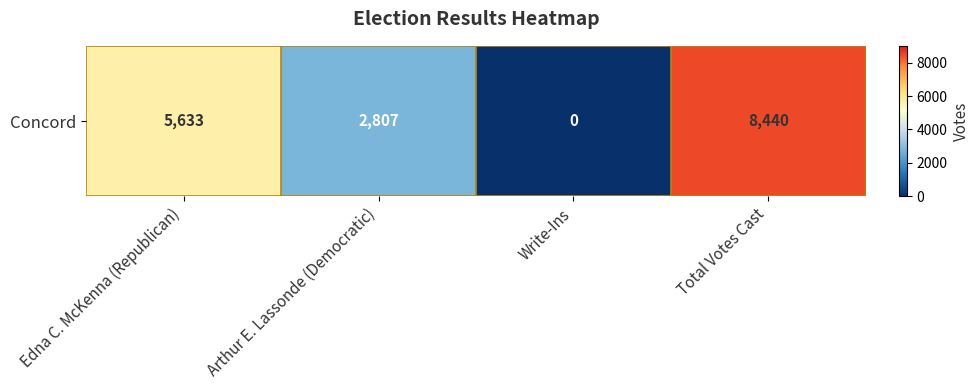

Which category has the lowest value across all series?

Write-Ins